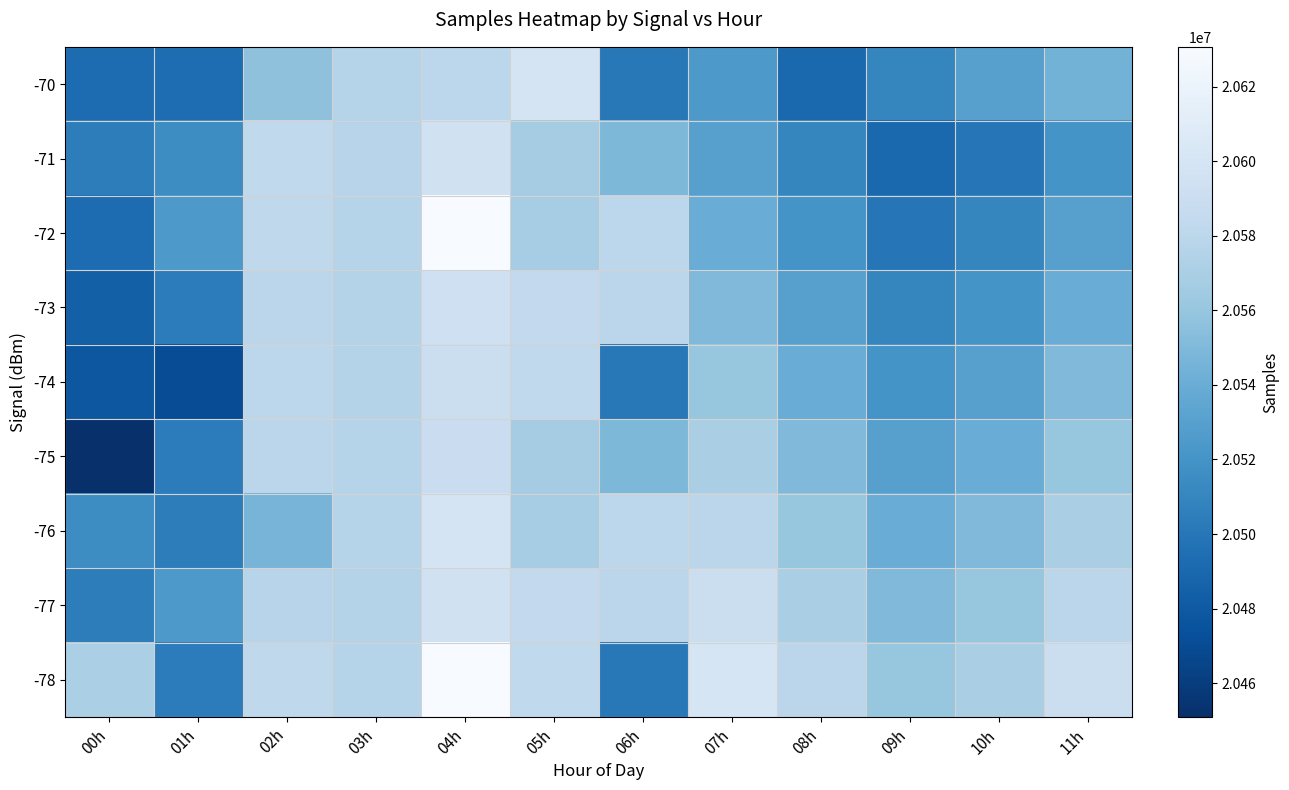

Which series has the widest spread of values?

-75